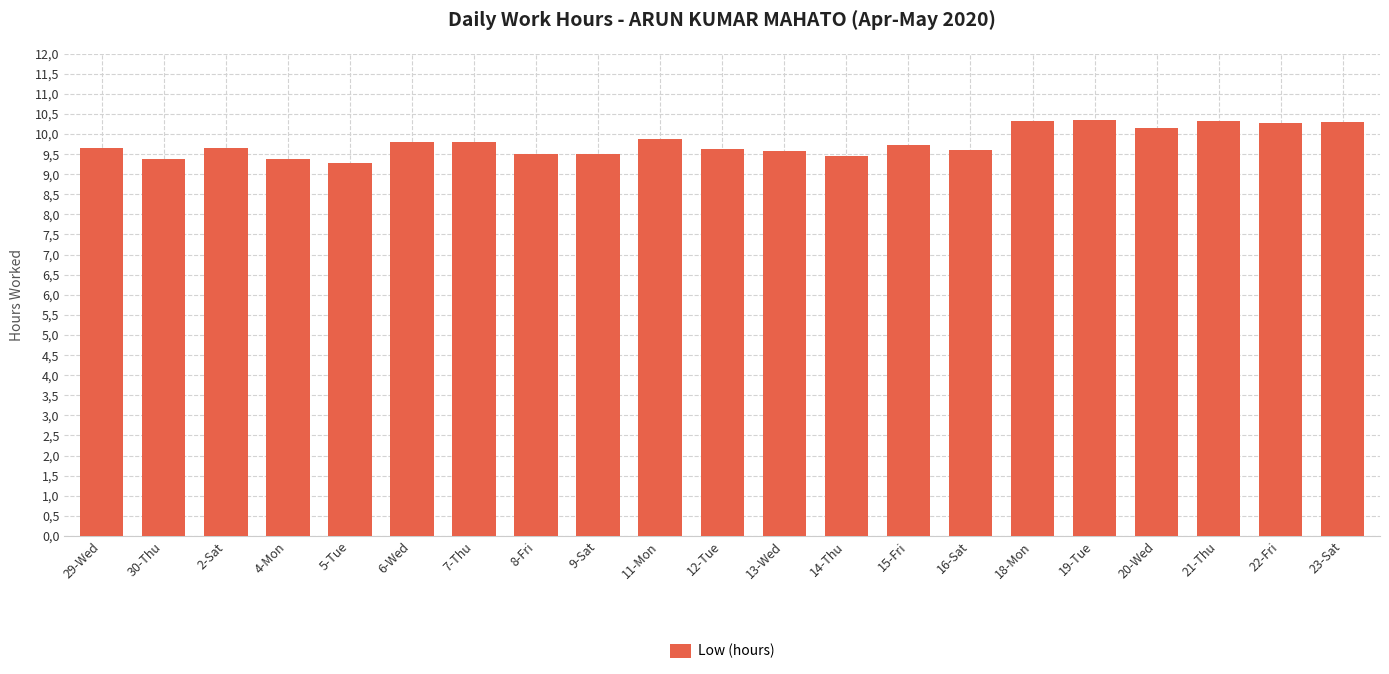

What is the average value?

9.8